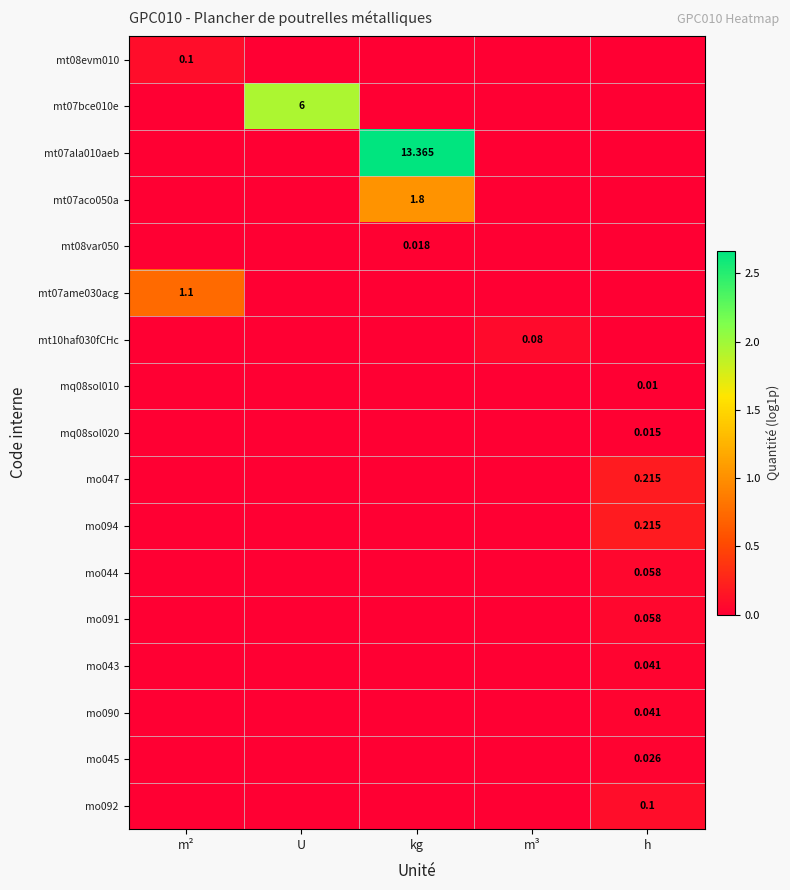

Which has a higher value, kg or m³?

kg